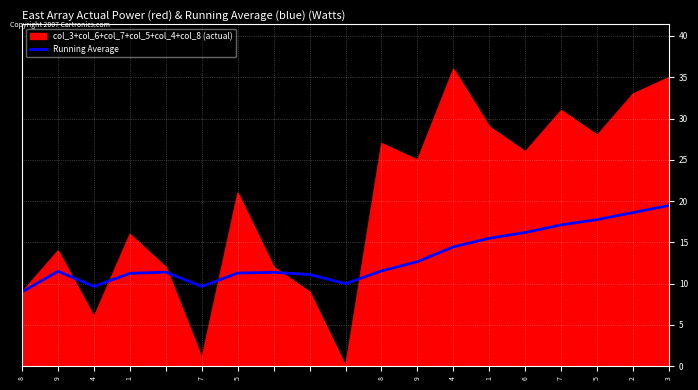

List the series in order of their overall mean, highest first.

col_3+col_6+col_7+col_5+col_4+col_8 (actual), Running Average